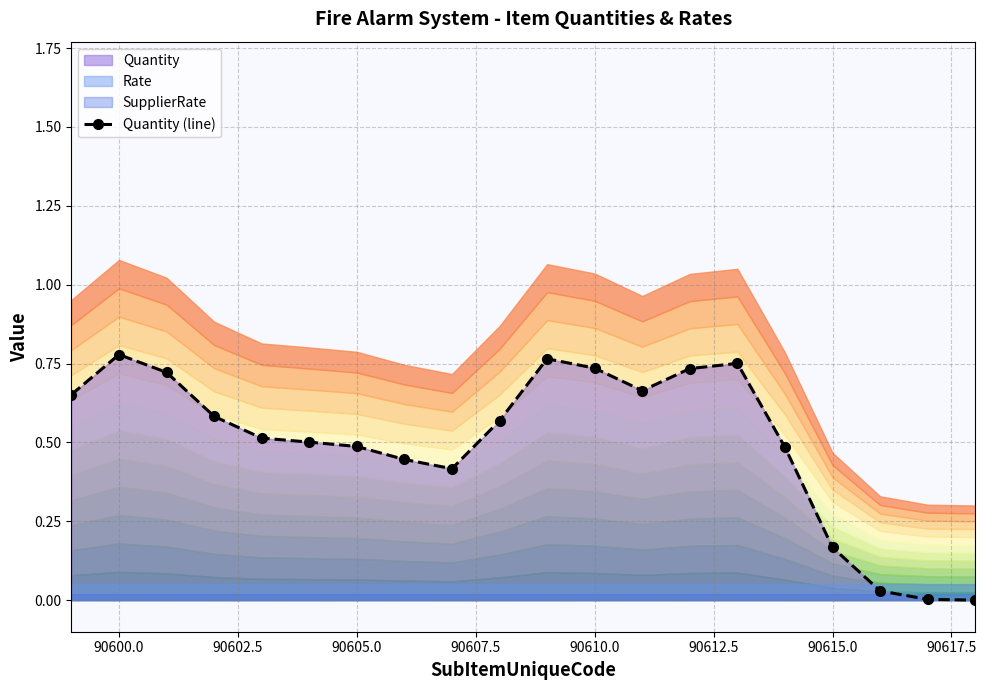

At which category does the data reach its first local peak?

90600.0